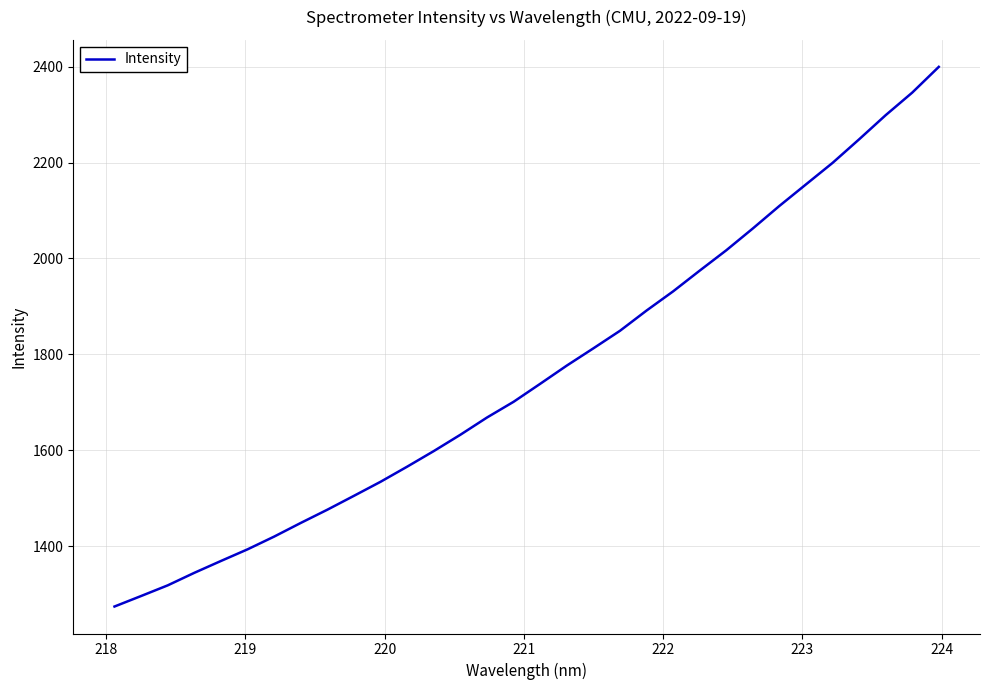

What is the difference between the maximum and second lowest values?

1104.1